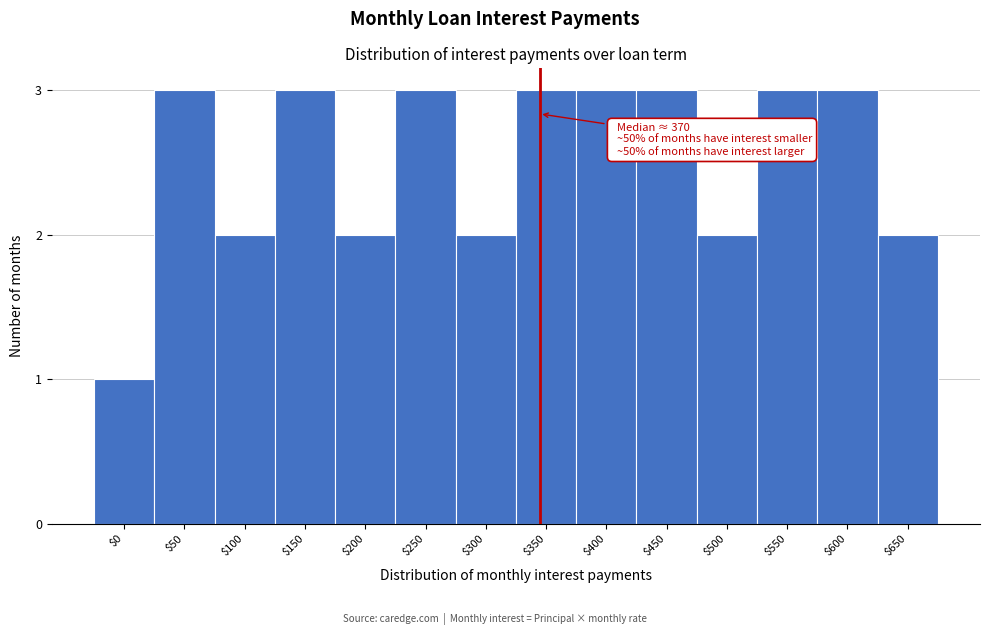

Reading left to right, transcribe all the data shown in this chart.

1	3	2	3	2	3	2	3	3	3	2	3	3	2